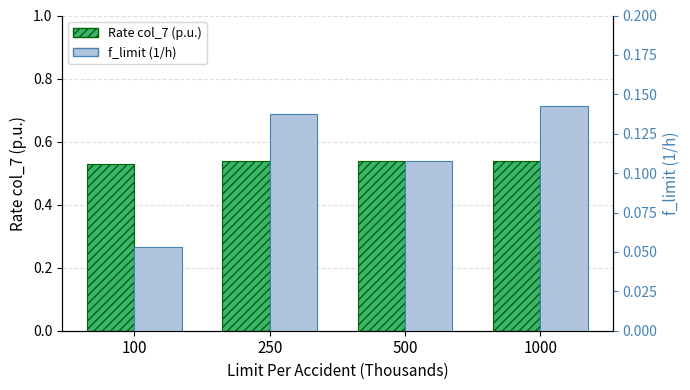

Which series has the widest spread of values?

f_limit (1/h)